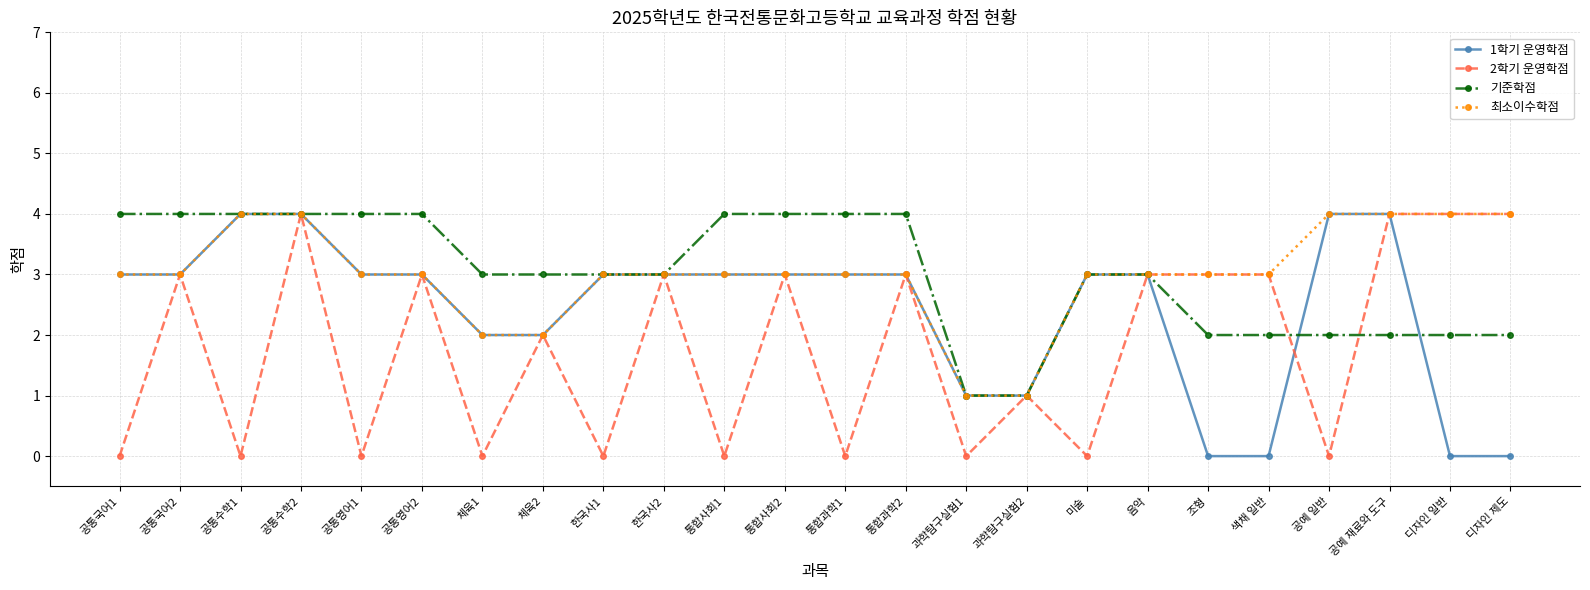

Read the 2학기 운영학점 value at 음악.

3